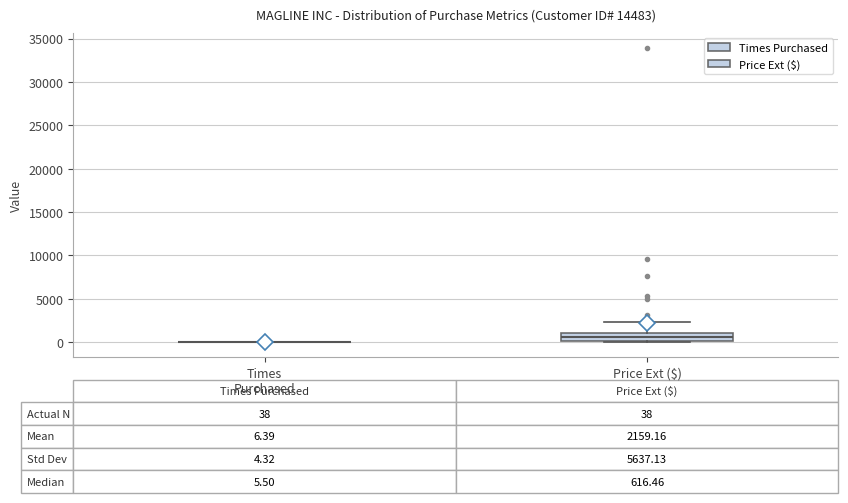

Which box is the tallest, from its lower edge to its upper edge?

Price Ext ($)